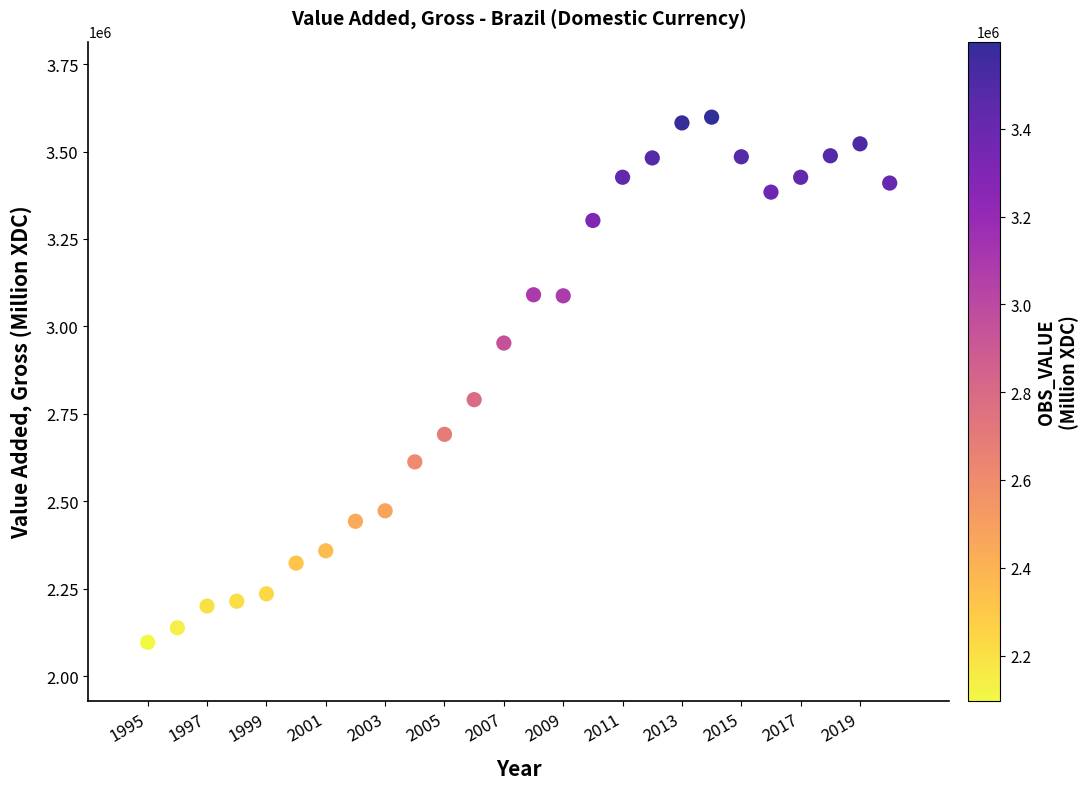

What is the range of X values (max minus min)?

25